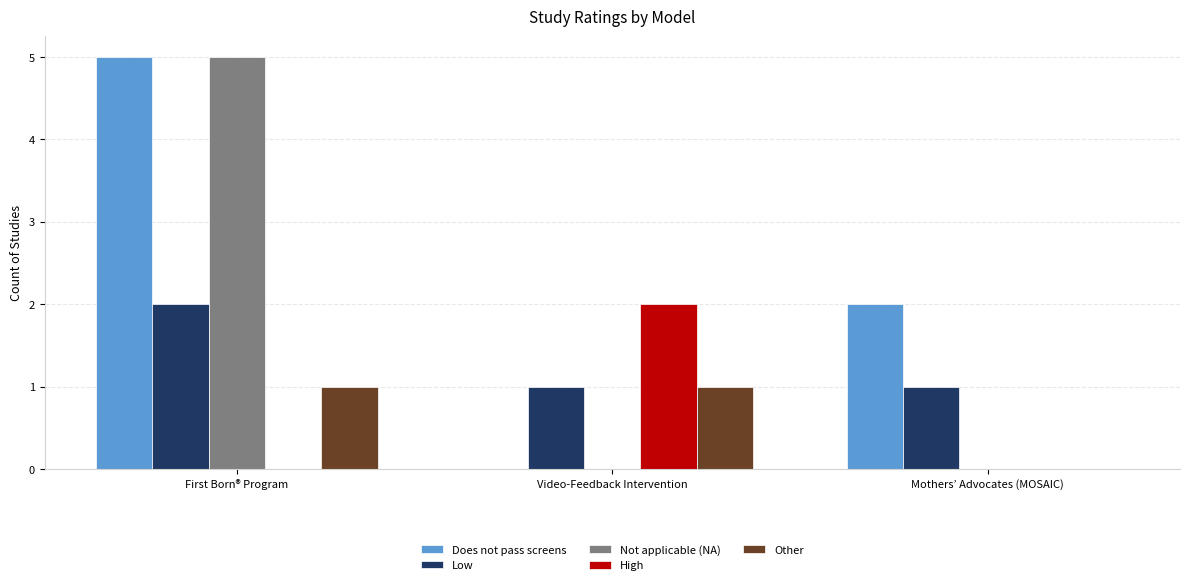

Reading left to right, list all the values displayed in this chart.

Does not pass screens: 5	0	2
Low: 2	1	1
Not applicable (NA): 5	0	0
High: 0	2	0
Other: 1	1	0